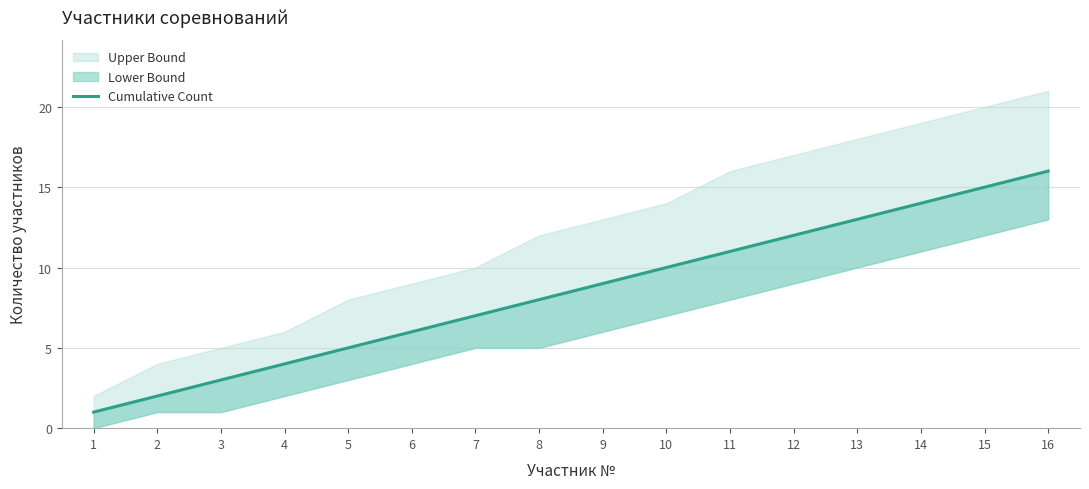

At which category does the chart reach its peak across all series?

16